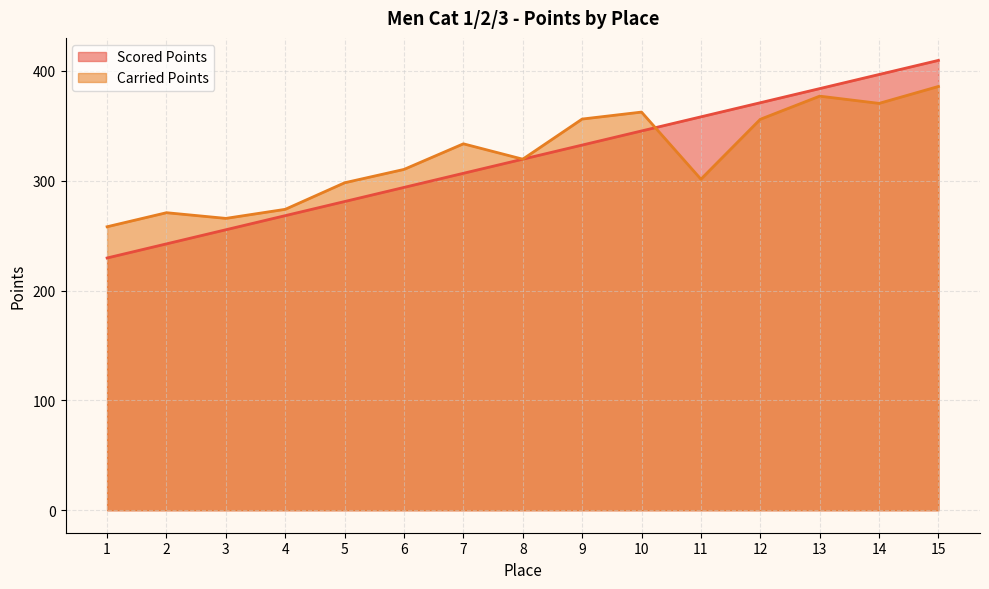

True or false: Carried Points has a value of 164.5 at 1.

False